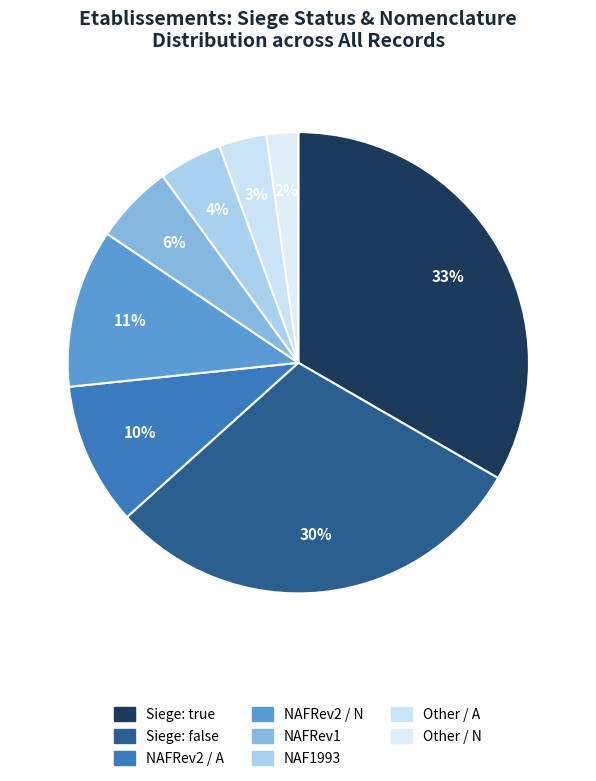

Is there a majority slice in this chart?

No